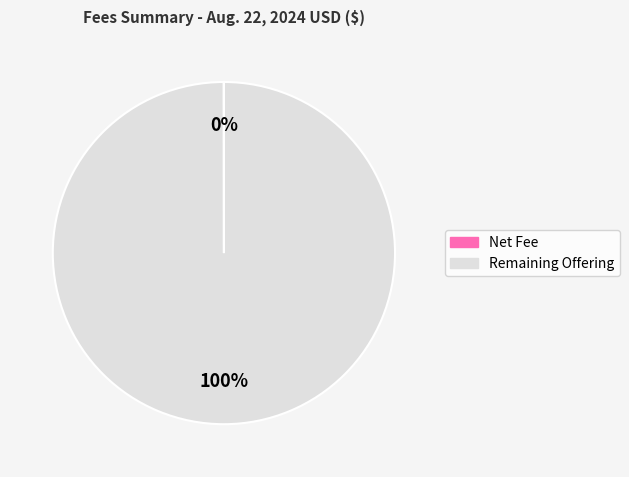

To the nearest percent, what is the average slice percentage?

50%